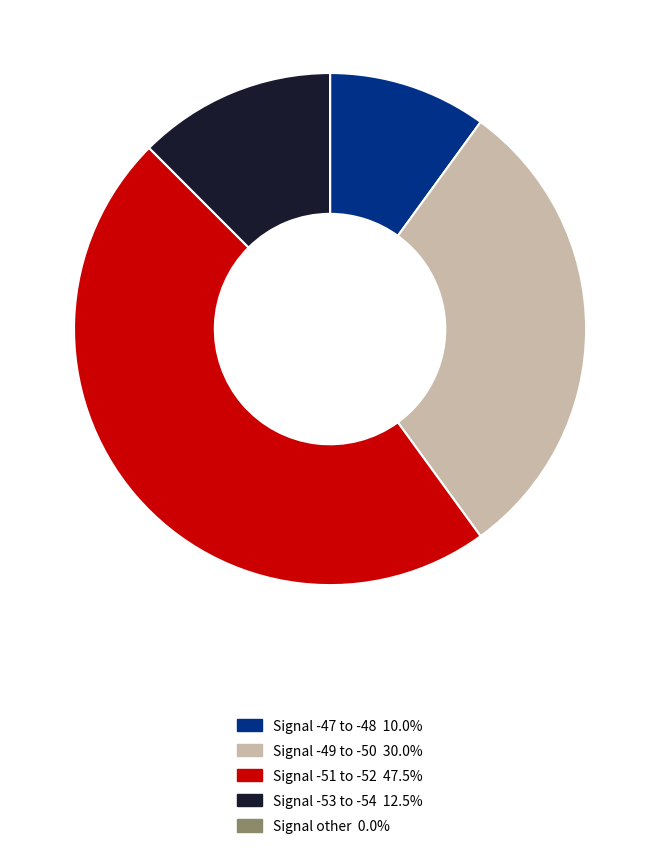

Is there any slice that represents more than half of the pie?

No